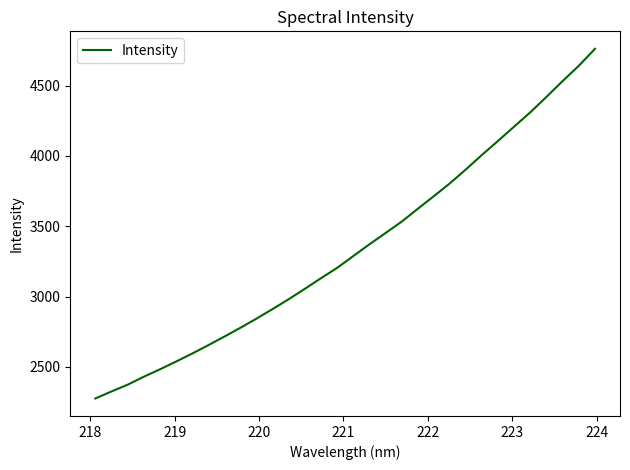

What is the minimum value shown in the chart?

2275.7